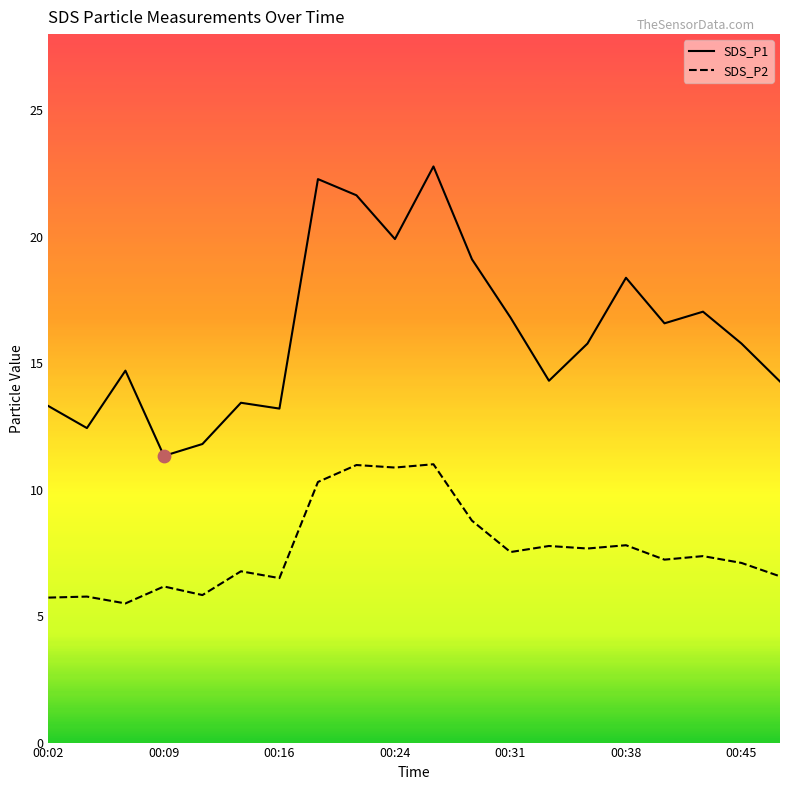

What is the total value across all series at 00:09?

17.5